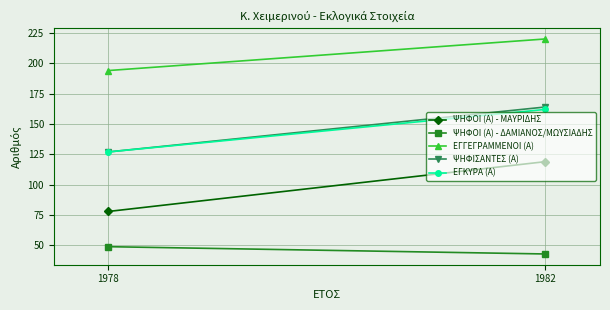

Is it true that ΨΗΦΟΙ (Α) - ΜΑΥΡΙΔΗΣ equals 119 at 1982?

True